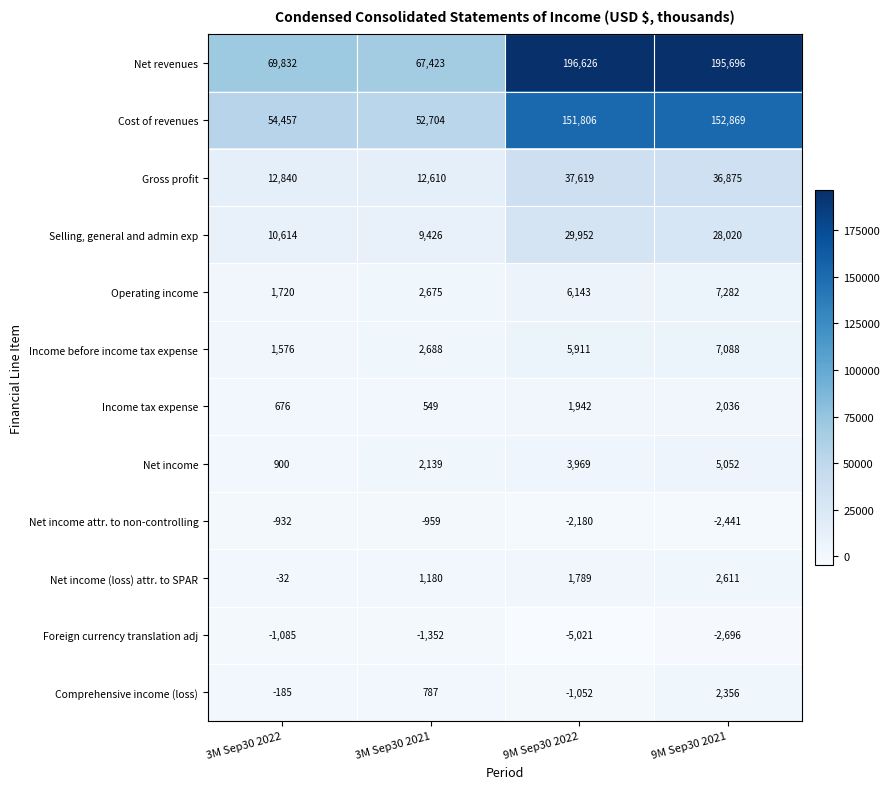

Which series has the widest spread of values?

Net revenues